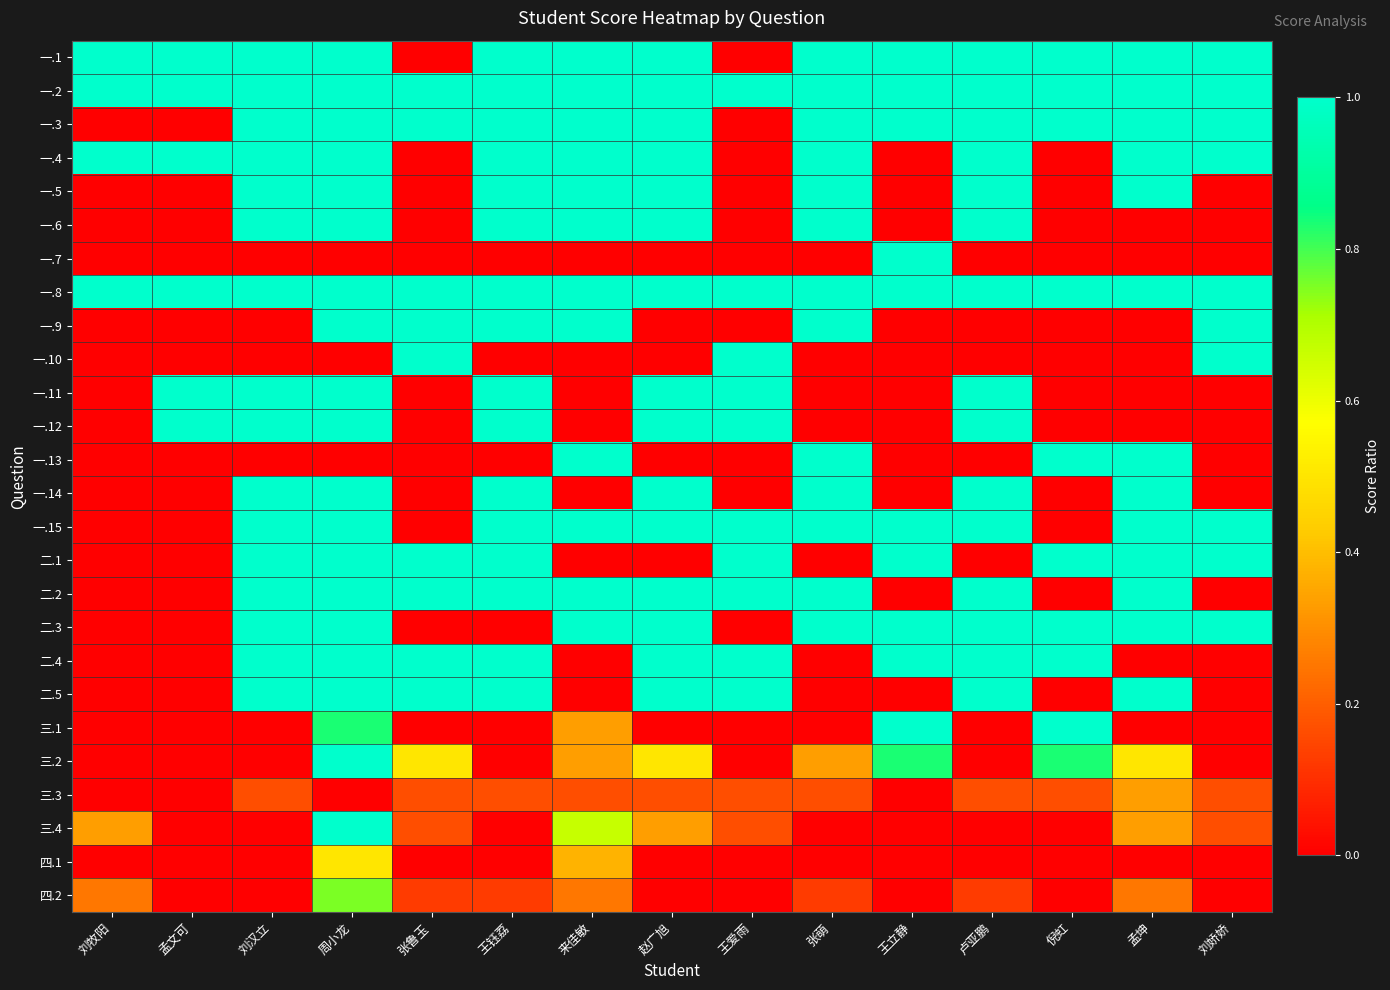

At how many categories does at least one series exceed 0?

15